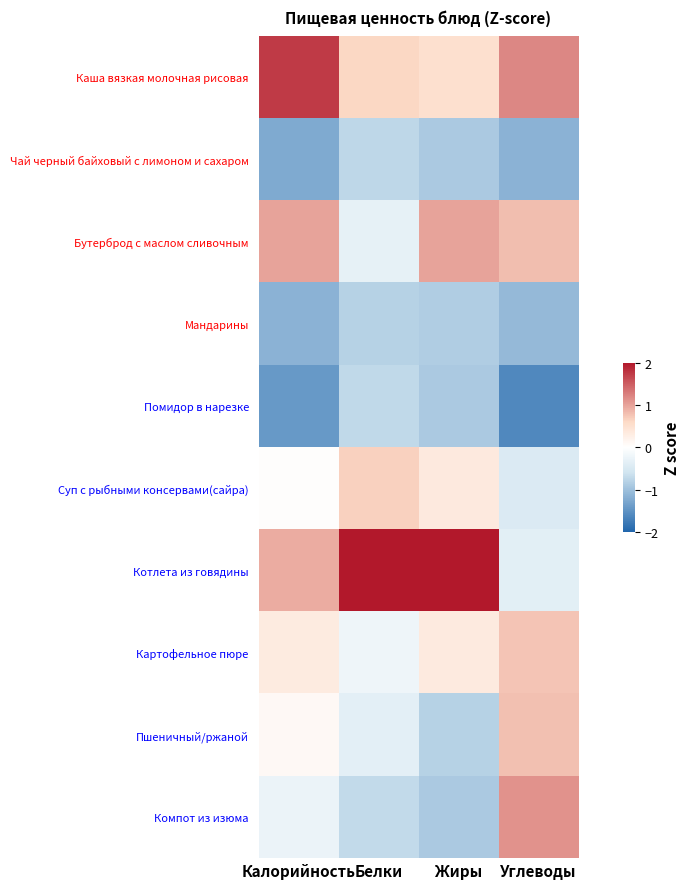

Reading left to right, what are all the values shown in this chart?

Каша вязкая молочная рисовая: Калорийность=1.7	Белки=0.6	Жиры=0.5	Углеводы=1.2
Чай черный байховый с лимоном и сахаром: Калорийность=-1.2	Белки=-0.7	Жиры=-0.9	Углеводы=-1.2
Бутерброд с маслом сливочным: Калорийность=1.0	Белки=-0.3	Жиры=1.0	Углеводы=0.8
Мандарины: Калорийность=-1.2	Белки=-0.8	Жиры=-0.9	Углеводы=-1.1
Помидор в нарезке: Калорийность=-1.4	Белки=-0.7	Жиры=-0.9	Углеводы=-1.6
Суп с рыбными консервами(сайра): Калорийность=0.0	Белки=0.7	Жиры=0.3	Углеводы=-0.5
Котлета из говядины: Калорийность=0.9	Белки=2.6	Жиры=2.2	Углеводы=-0.4
Картофельное пюре: Калорийность=0.3	Белки=-0.2	Жиры=0.3	Углеводы=0.8
Пшеничный/ржаной: Калорийность=0.1	Белки=-0.3	Жиры=-0.8	Углеводы=0.8
Компот из изюма: Калорийность=-0.3	Белки=-0.7	Жиры=-0.9	Углеводы=1.1